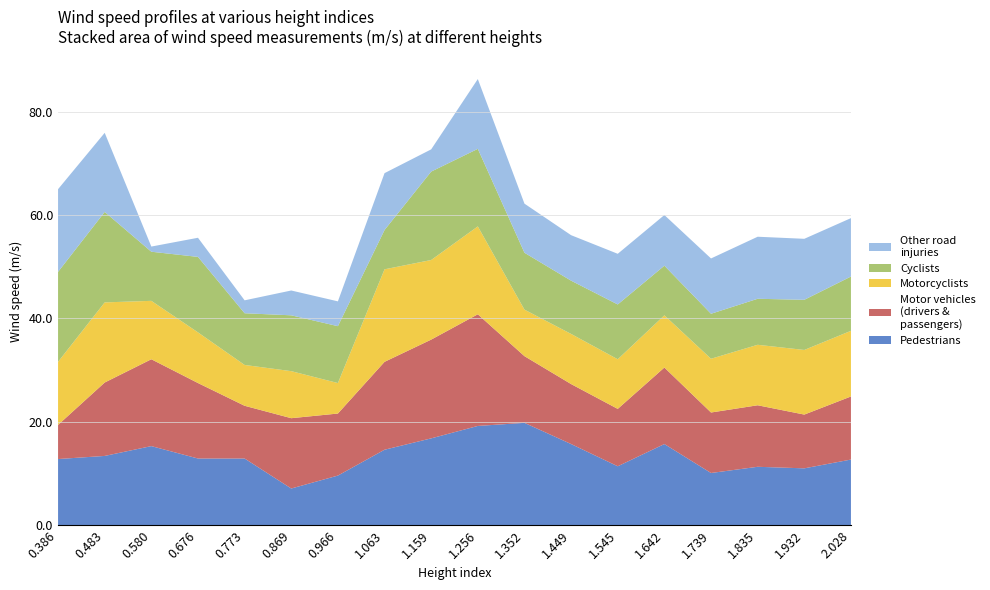

What is the total value across all series at 0.869?

45.4